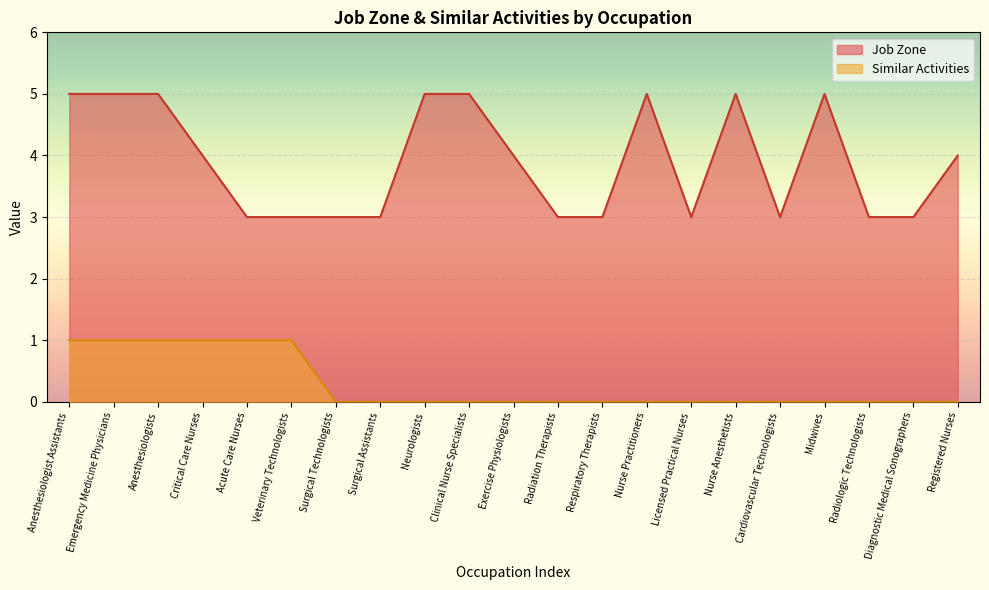

Reading left to right, what are all the values shown in this chart?

Job Zone: Anesthesiologist Assistants=5	Emergency Medicine Physicians=5	Anesthesiologists=5	Critical Care Nurses=4	Acute Care Nurses=3	Veterinary Technologists=3	Surgical Technologists=3	Surgical Assistants=3	Neurologists=5	Clinical Nurse Specialists=5	Exercise Physiologists=4	Radiation Therapists=3	Respiratory Therapists=3	Nurse Practitioners=5	Licensed Practical Nurses=3	Nurse Anesthetists=5	Cardiovascular Technologists=3	Midwives=5	Radiologic Technologists=3	Diagnostic Medical Sonographers=3	Registered Nurses=4
Similar Activities: Anesthesiologist Assistants=1	Emergency Medicine Physicians=1	Anesthesiologists=1	Critical Care Nurses=1	Acute Care Nurses=1	Veterinary Technologists=1	Surgical Technologists=0	Surgical Assistants=0	Neurologists=0	Clinical Nurse Specialists=0	Exercise Physiologists=0	Radiation Therapists=0	Respiratory Therapists=0	Nurse Practitioners=0	Licensed Practical Nurses=0	Nurse Anesthetists=0	Cardiovascular Technologists=0	Midwives=0	Radiologic Technologists=0	Diagnostic Medical Sonographers=0	Registered Nurses=0